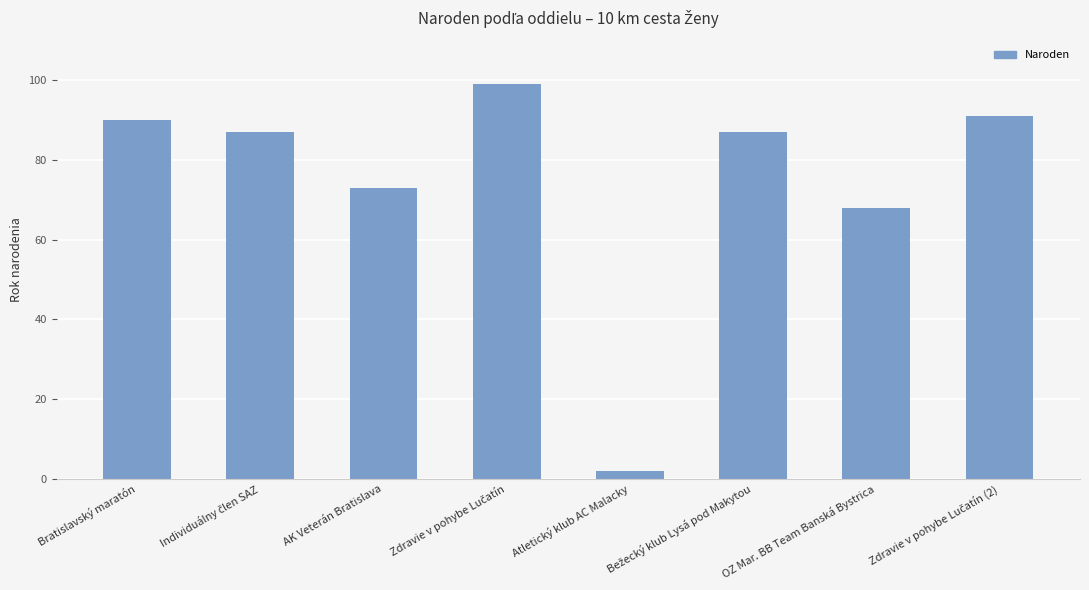

What is the average value?

75